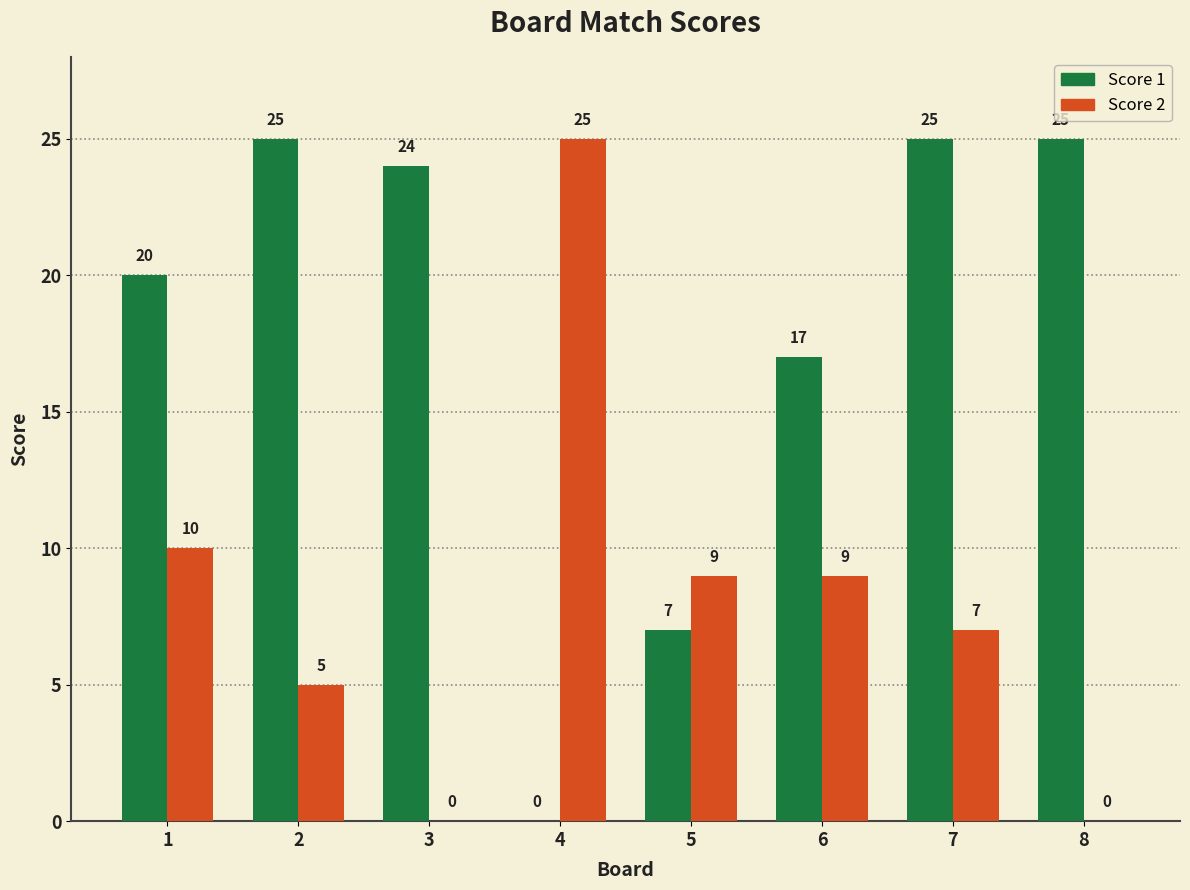

Which series changed the most between 2 and 3?

Score 2